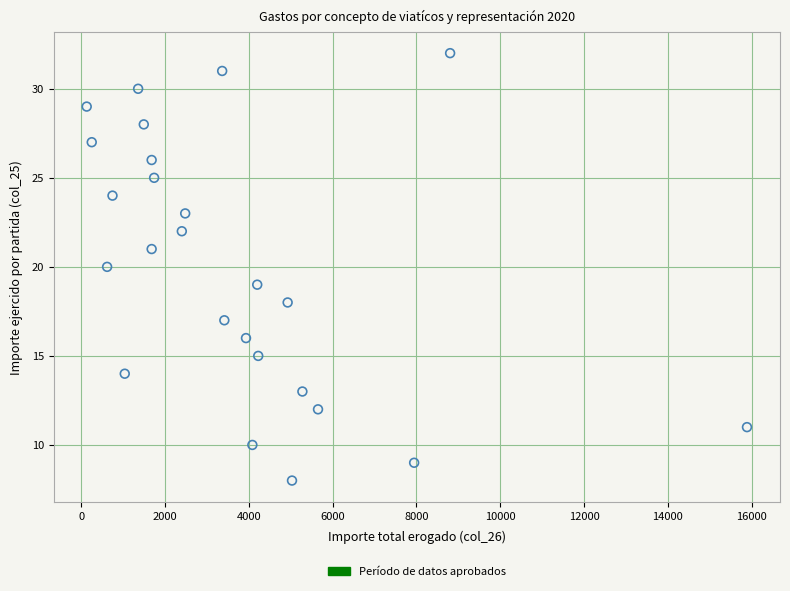

What is the range of Y values (max minus min)?

24